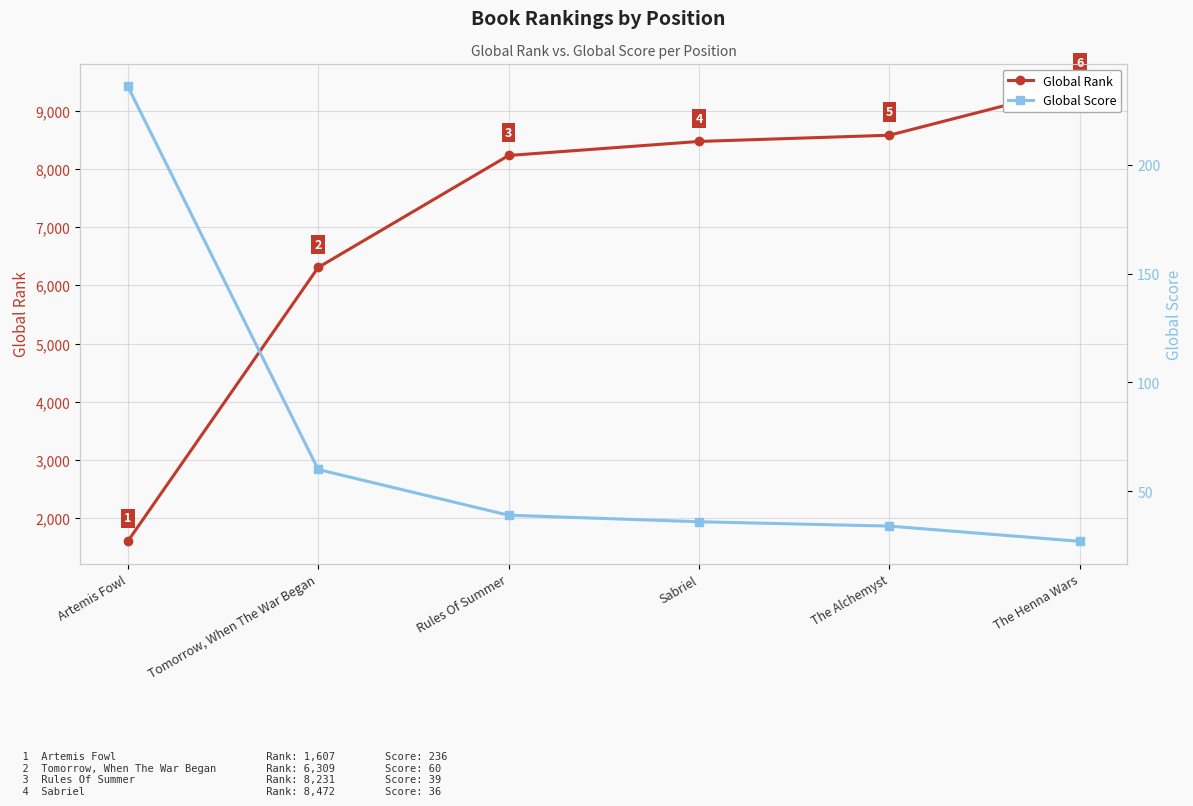

What is the value of the Global Rank point at the 1st from the left?

1607